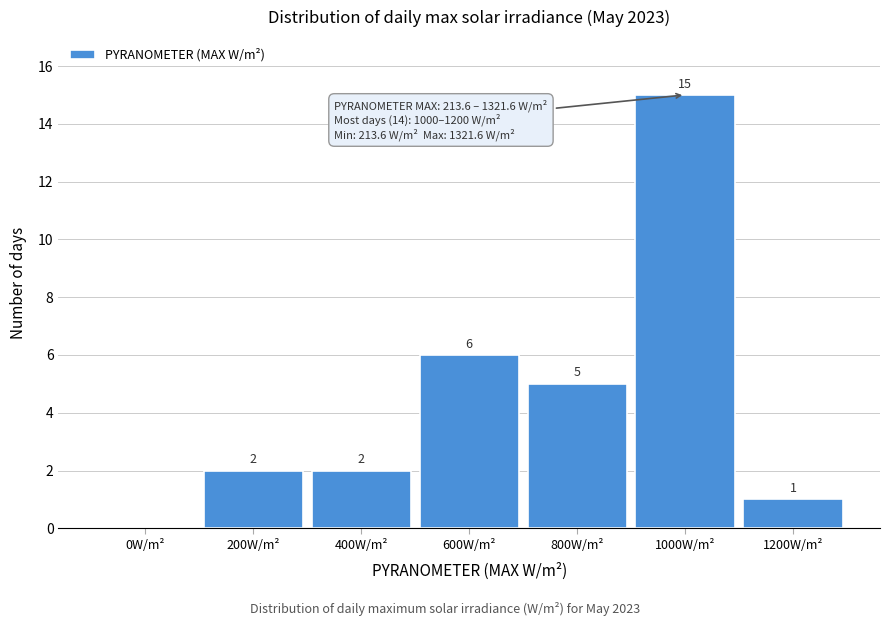

Reading right to left, what are all the values shown in this chart?

1200W/m²=1	1000W/m²=15	800W/m²=5	600W/m²=6	400W/m²=2	200W/m²=2	0W/m²=0